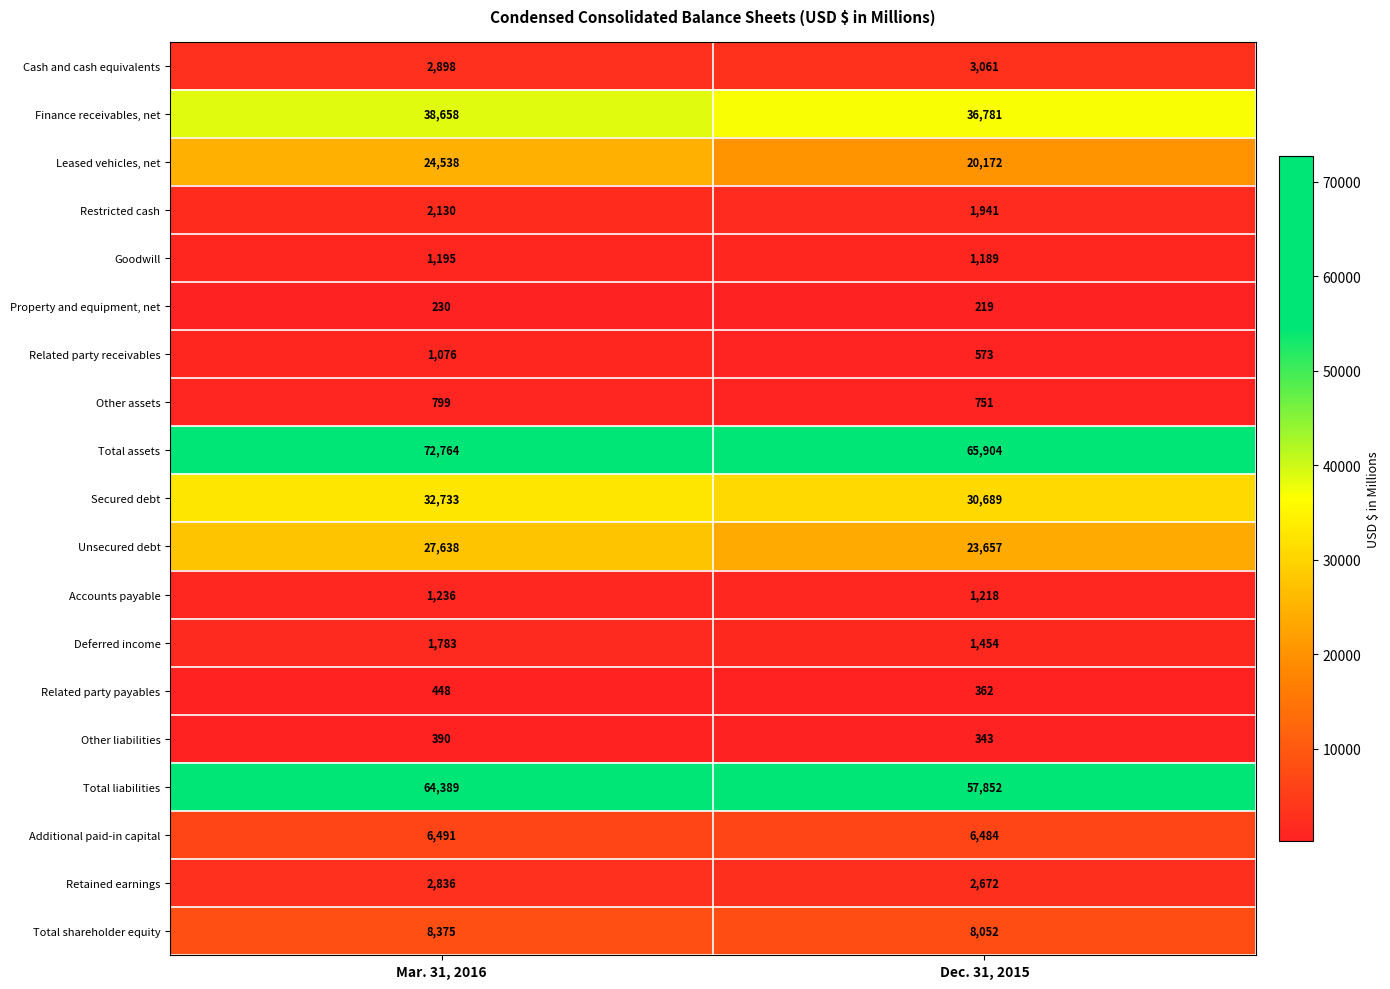

The value of Total assets at Mar. 31, 2016 is 45251. True or false?

False